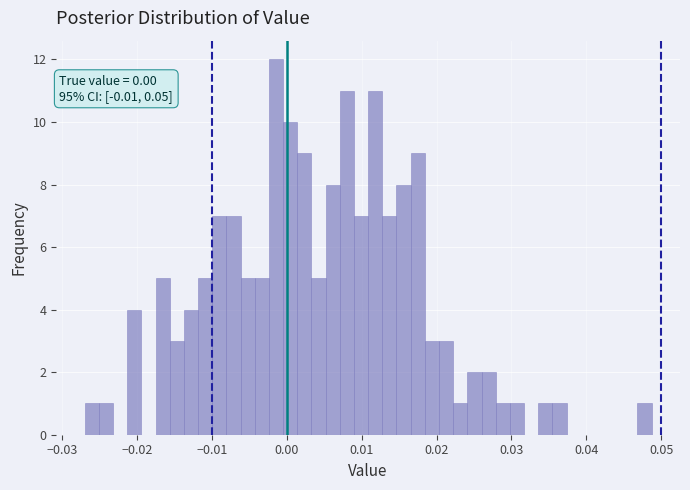

Read against the x-axis, roughly where is the centre of the tallest bar?

-0.001